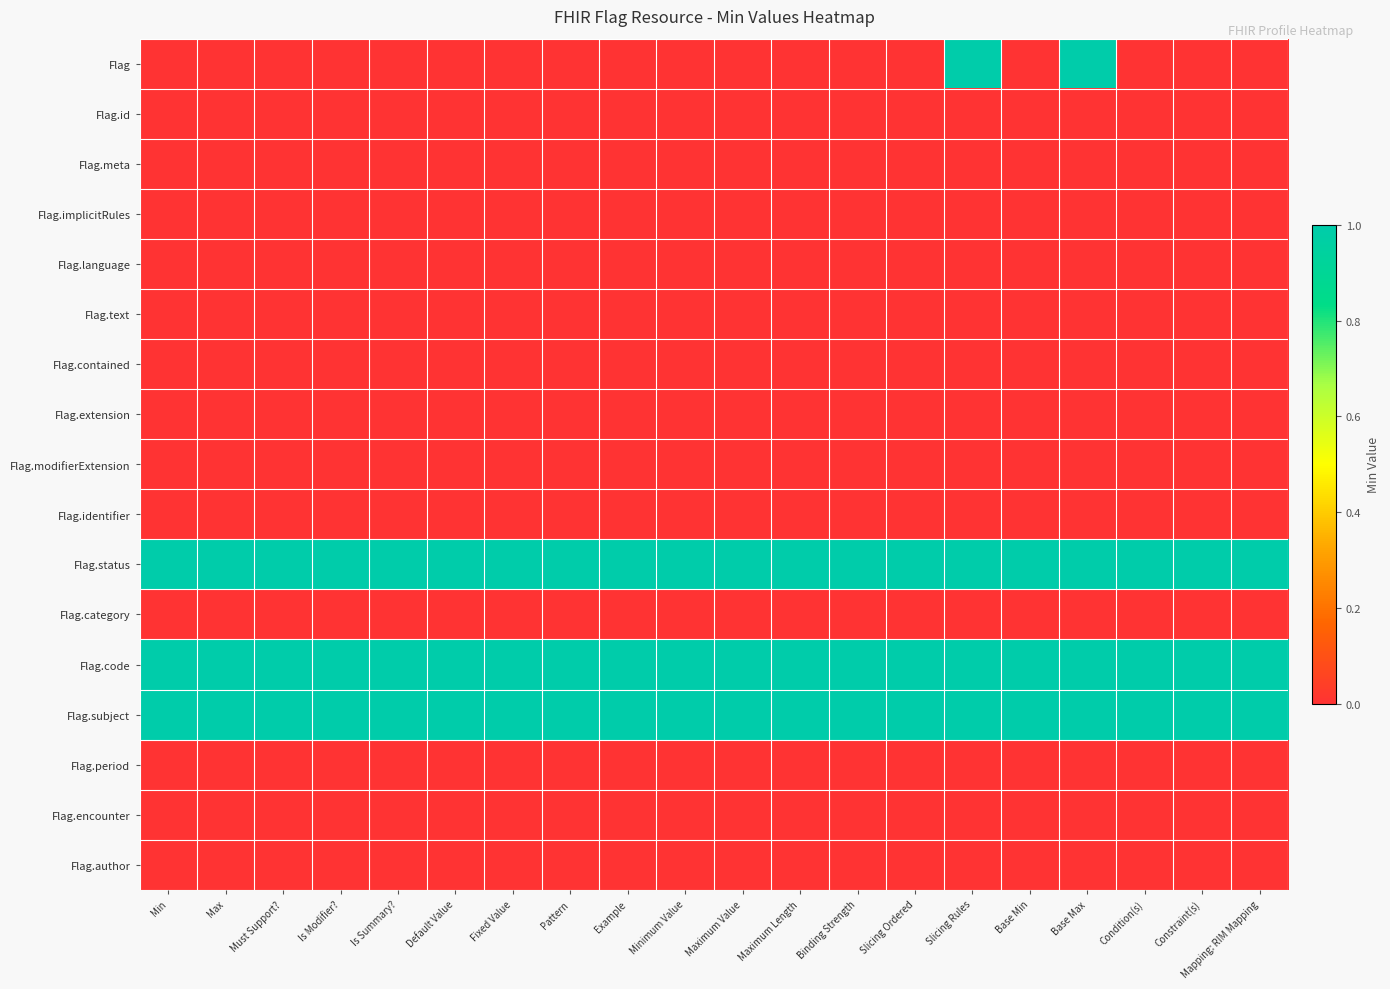

What is the spread (max minus min) of values at Base Max?

1